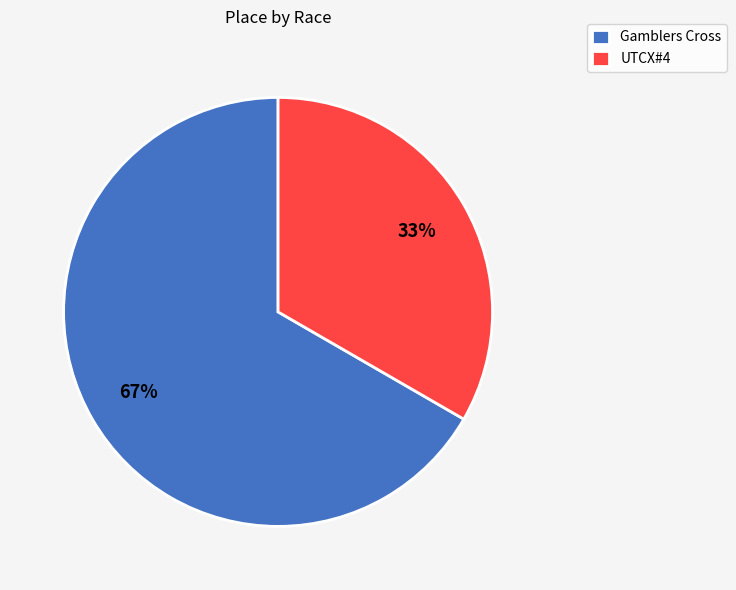

To the nearest percent, what is the combined percentage of Gamblers Cross and UTCX#4?

100%